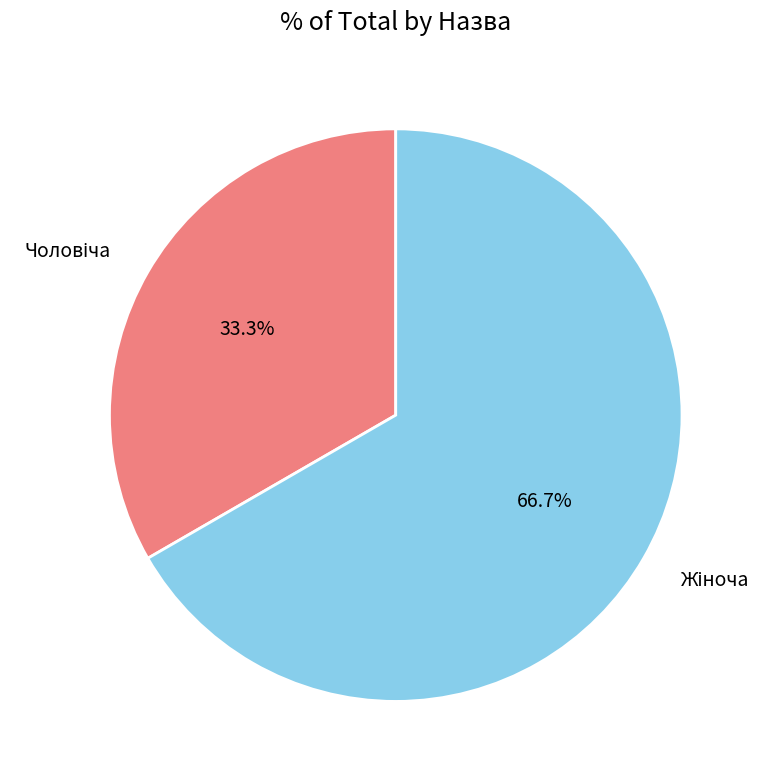

Is there any slice that represents more than half of the pie?

Yes